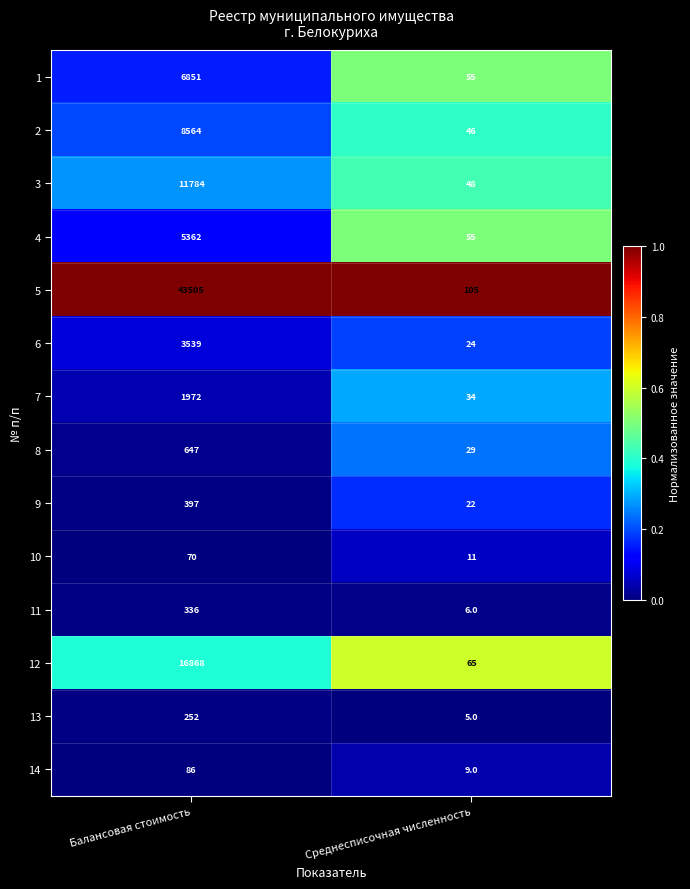

At Балансовая стоимость, list the series in order from largest to smallest.

5, 12, 3, 2, 1, 4, 6, 7, 8, 9, 11, 13, 14, 10